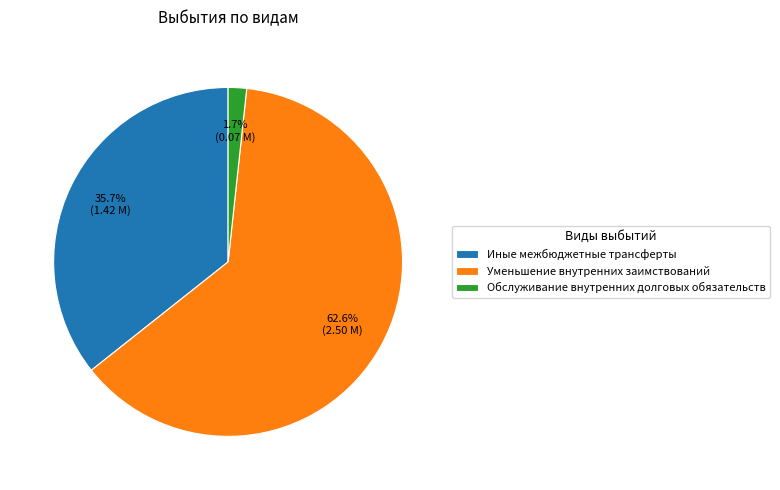

How much of the chart is everything except Уменьшение внутренних заимствований?

37.4%